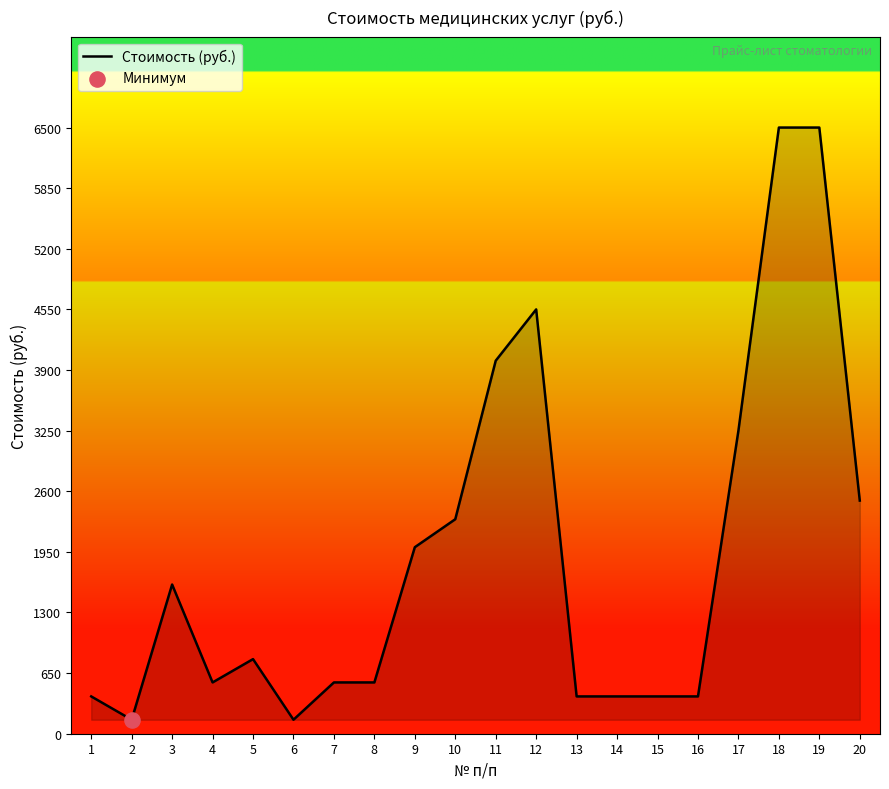

What is the change in value from 13 to 18?

+6100